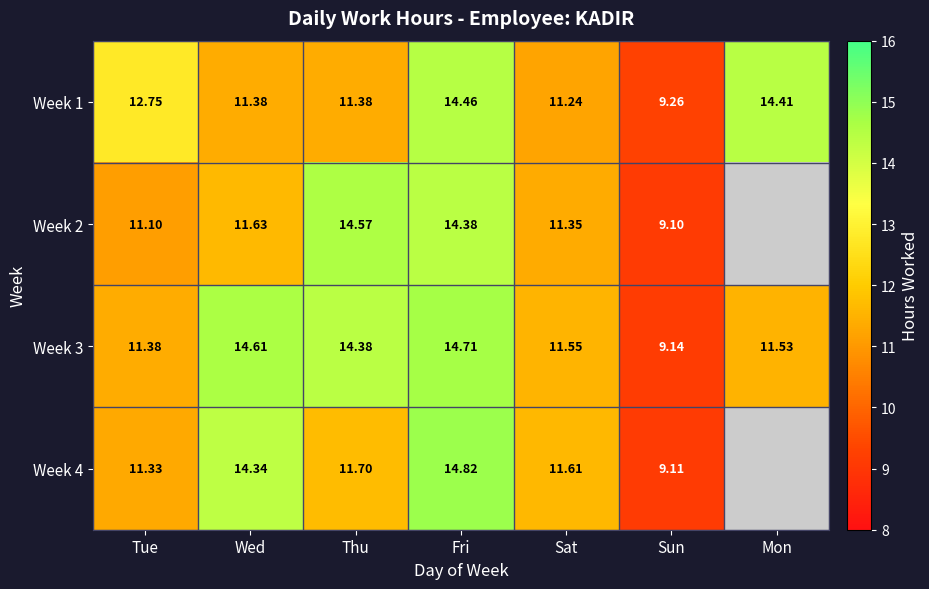

Is the value of Week 3 at Sun greater than the value of Week 1 at Sat?

No